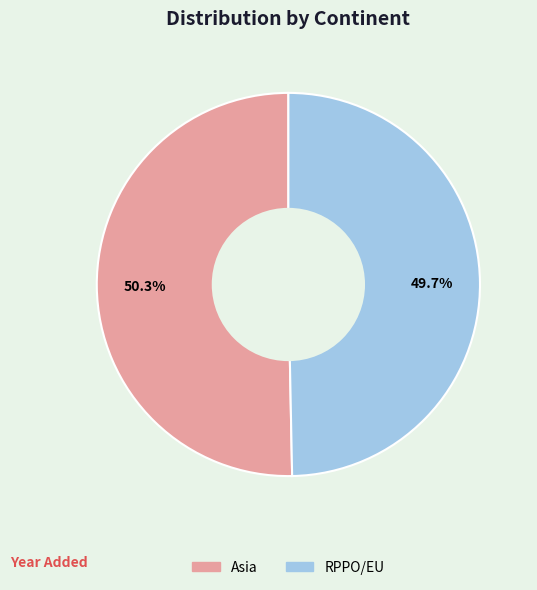

What percentage is the Asia slice, to the nearest percent?

50%